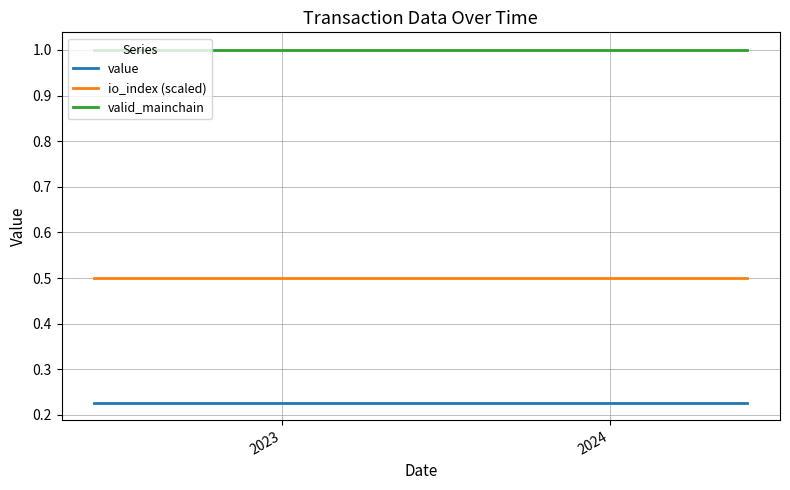

What is the average value of the io_index (scaled) series?

0.5